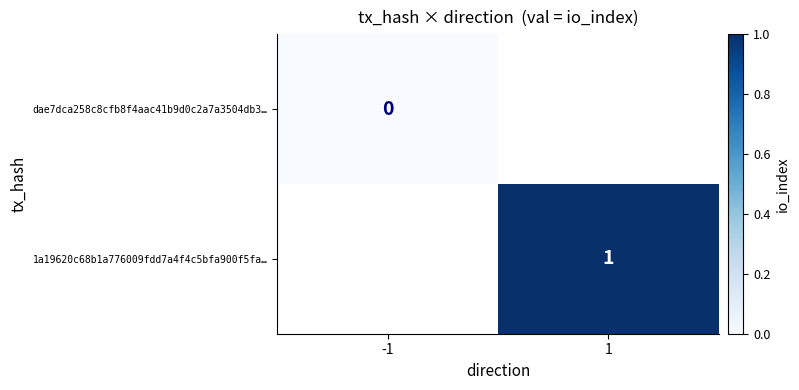

Is the value of dae7dca258c8cfb8f4aac41b9d0c2a7a3504db3… at -1 greater than the value of 1a19620c68b1a776009fdd7a4f4c5bfa900f5fa… at 1?

No